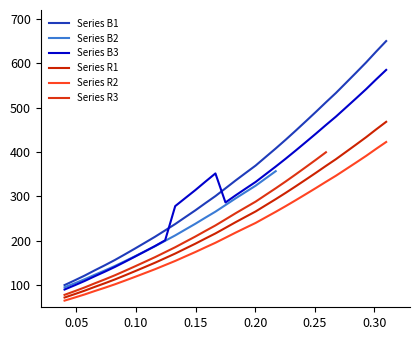

True or false: Series B3 and Series R1 cross at least once.

False